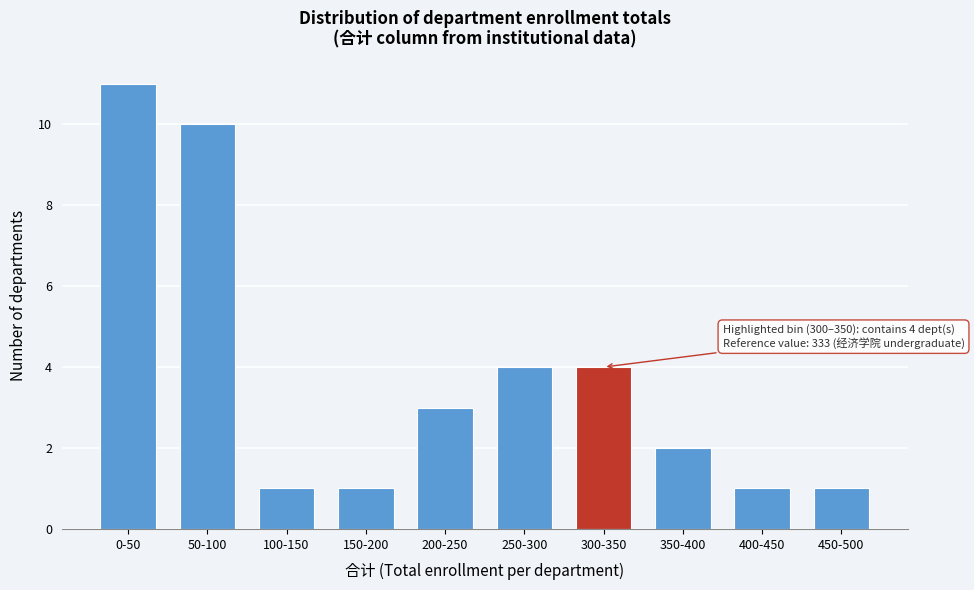

Reading left to right, extract all data points from this chart.

0-50=11	50-100=10	100-150=1	150-200=1	200-250=3	250-300=4	300-350=4	350-400=2	400-450=1	450-500=1